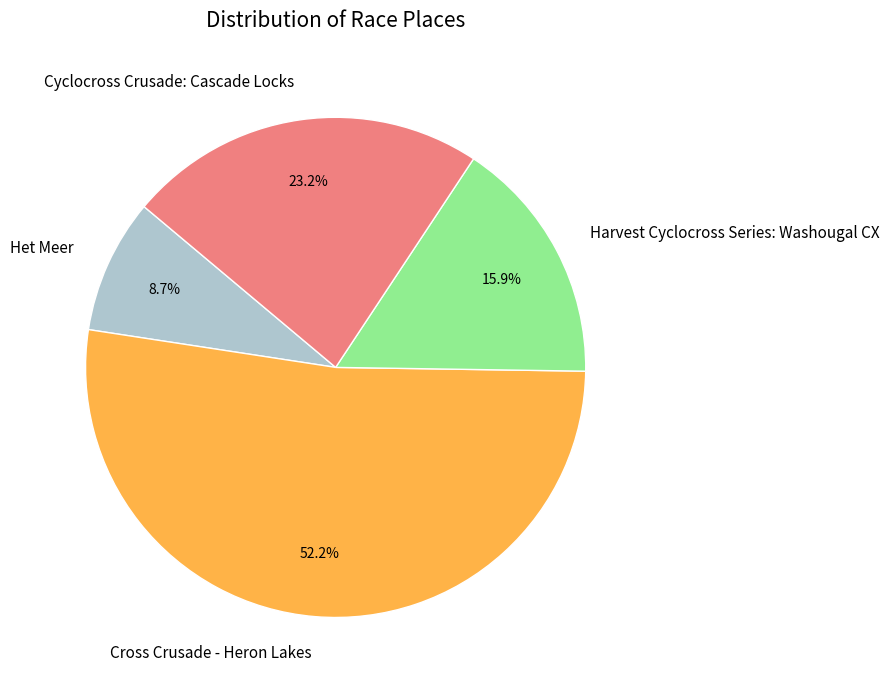

Count the number of slices in the pie.

4